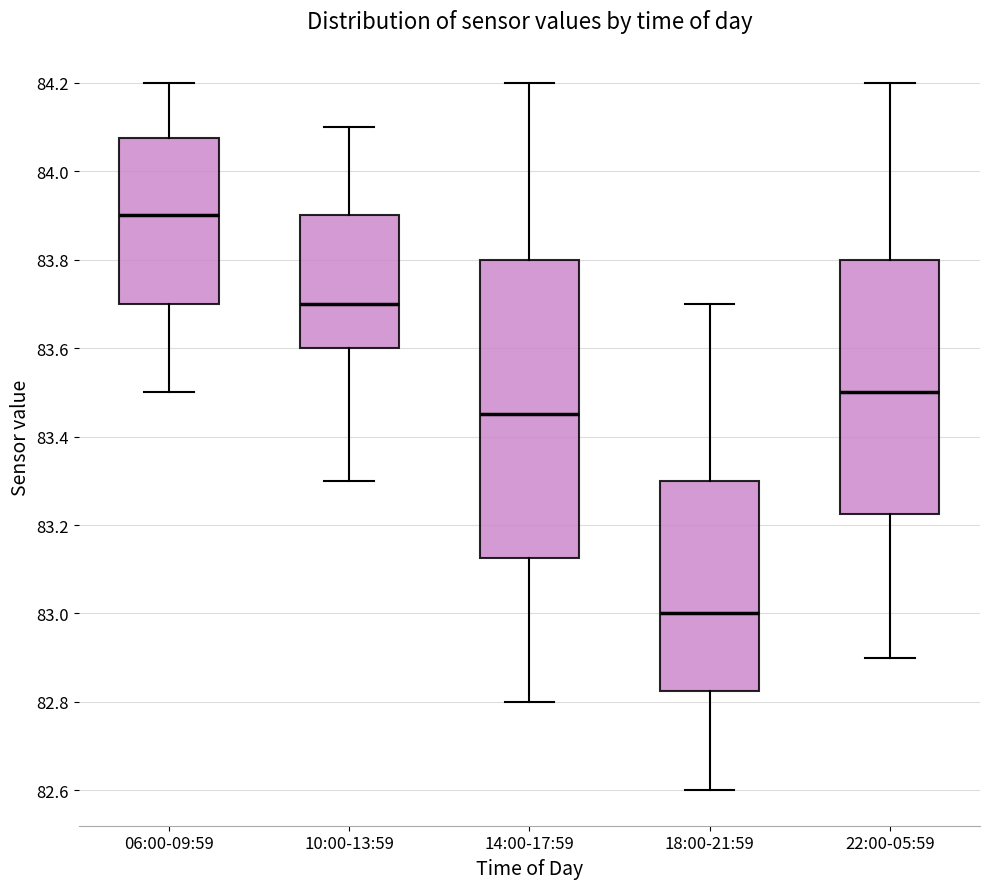

Which box is the tallest, from its lower edge to its upper edge?

14:00-17:59